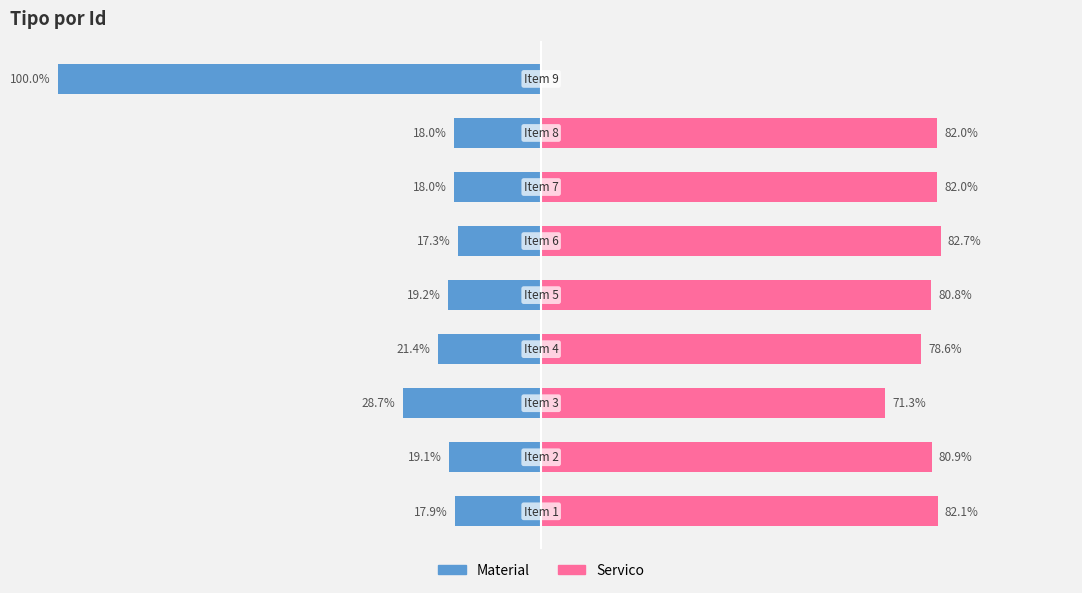

Reading right to left, list all the values displayed in this chart.

Material: -100.0	-18.0	-18.0	-17.3	-19.2	-21.4	-28.7	-19.1	-17.9
Servico: 0.0	82.0	82.0	82.7	80.8	78.6	71.3	80.9	82.1